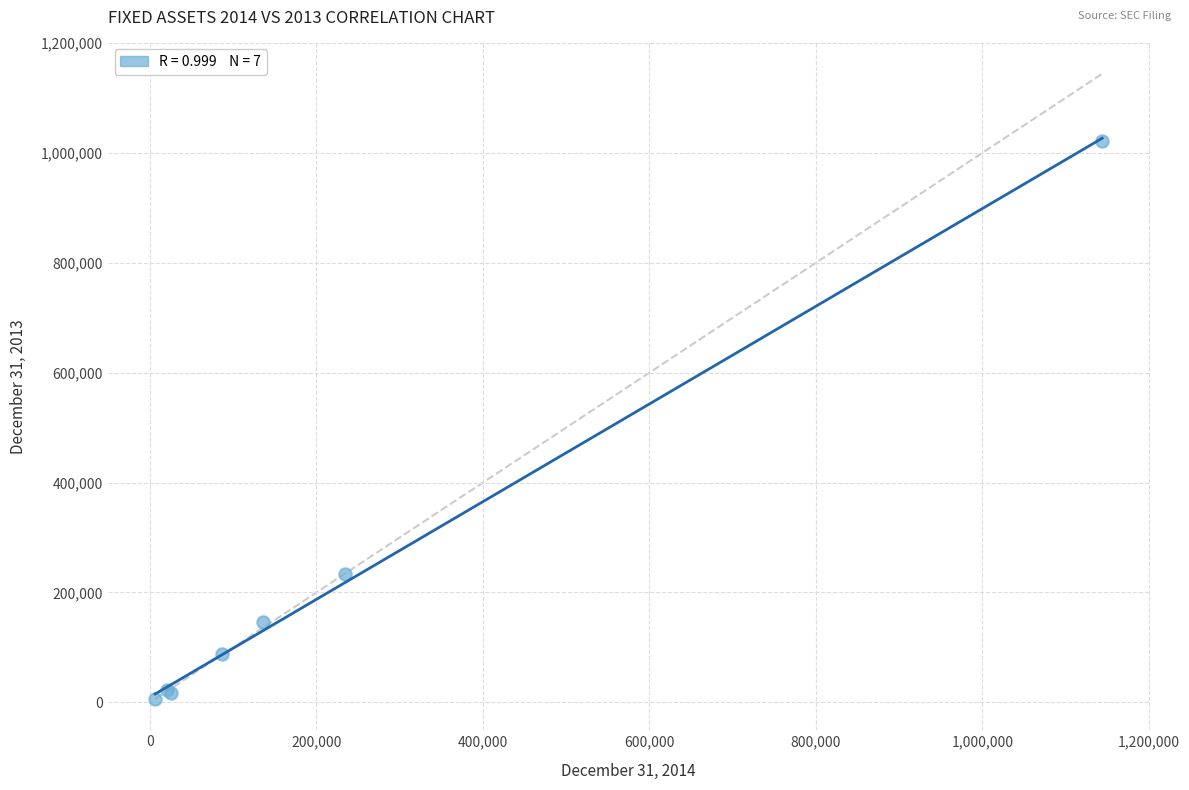

What Y value in the scatter plot is closest to 513943?

234230